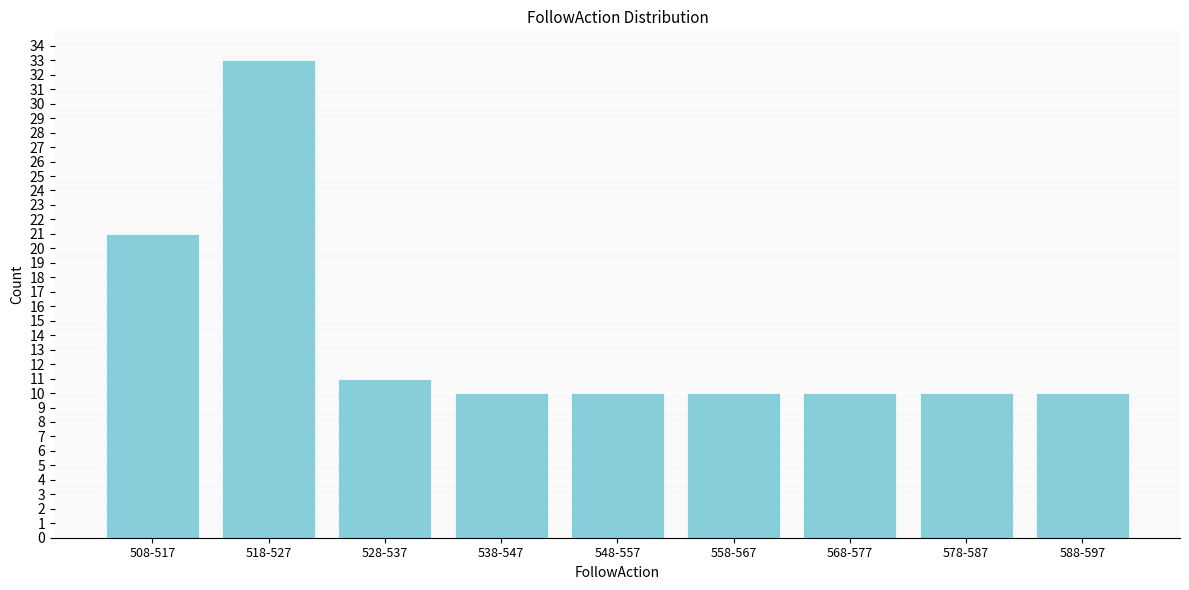

Reading left to right, extract all data points from this chart.

508-517=21	518-527=33	528-537=11	538-547=10	548-557=10	558-567=10	568-577=10	578-587=10	588-597=10